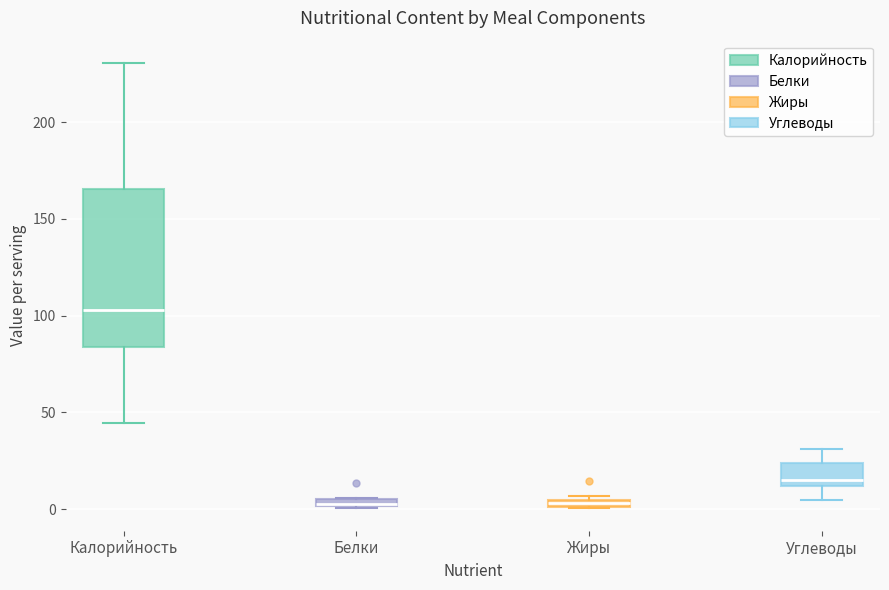

Where does the median line of the box for Углеводы sit on the y-axis? The values are not printed on the chart, so give them approximately, as read against the axis.

15